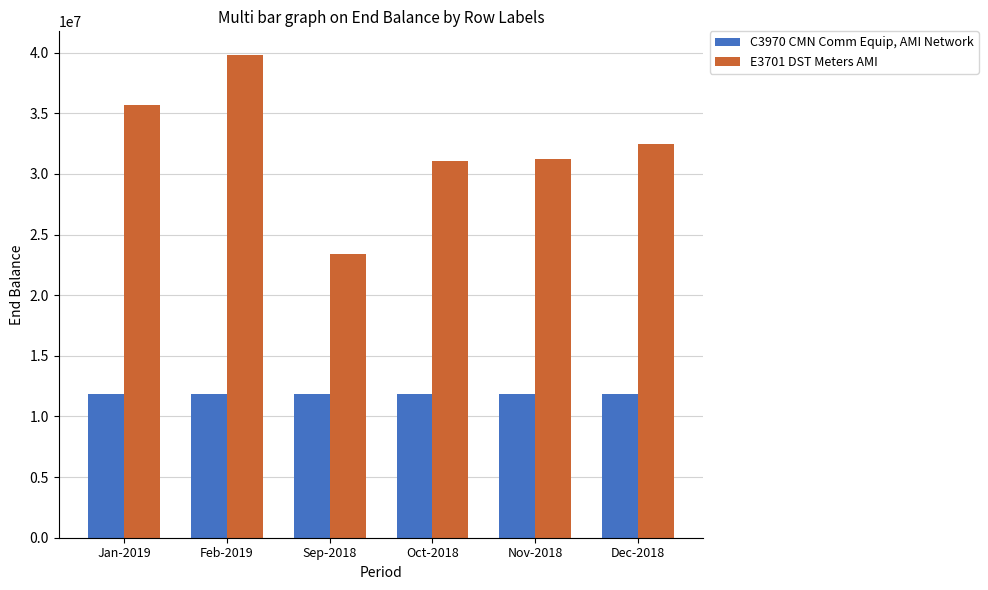

Between Feb-2019 and Sep-2018, which series saw the biggest shift?

E3701 DST Meters AMI